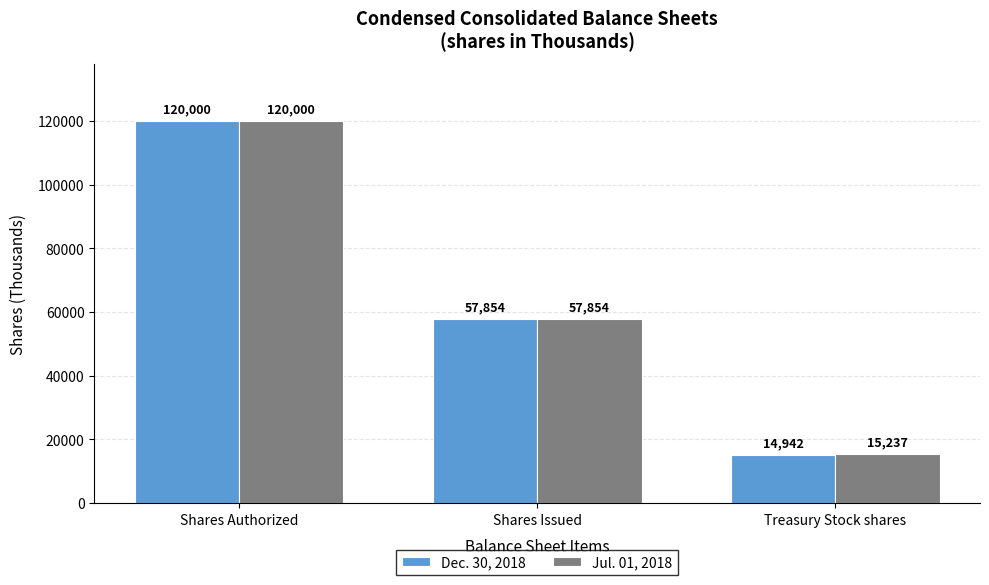

How many bars are there in each group?

2